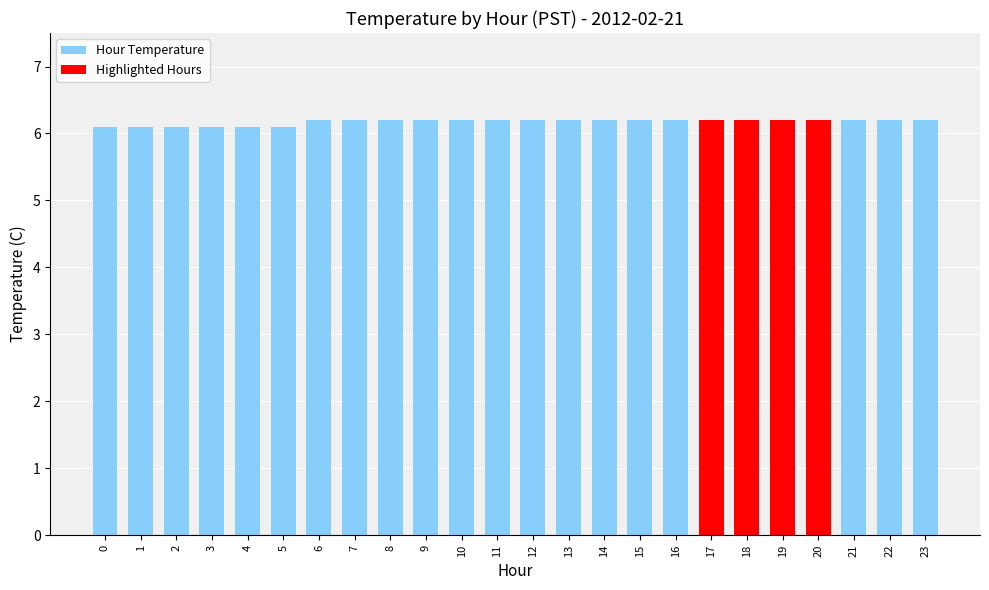

What is the value of the 5th bar from the left?

6.1